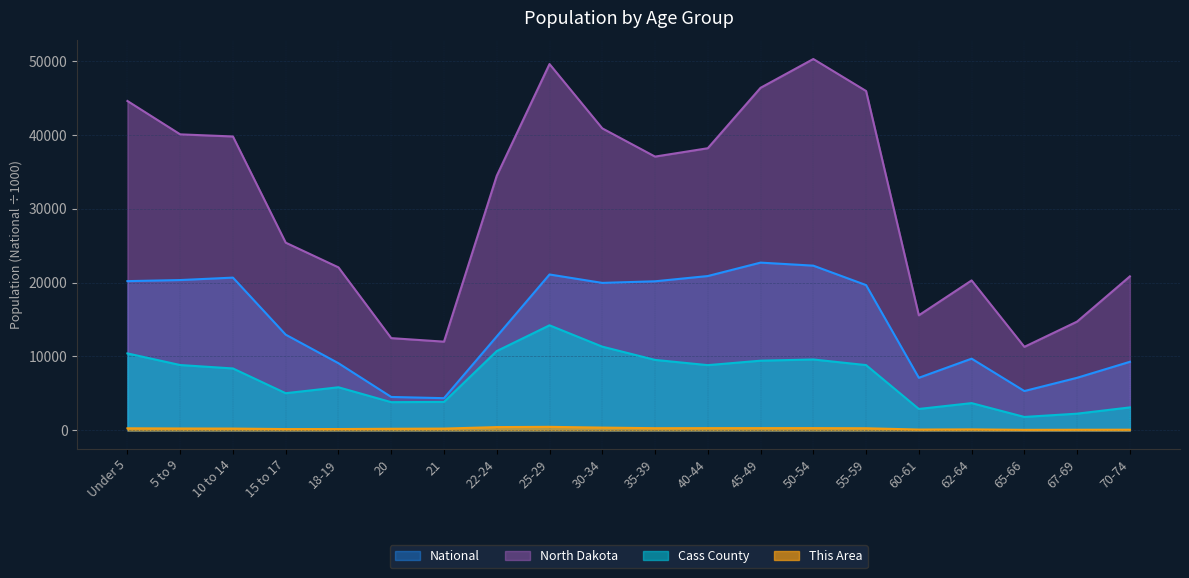

What is the difference between the Cass County values at Under 5 and 10 to 14?

2037.0